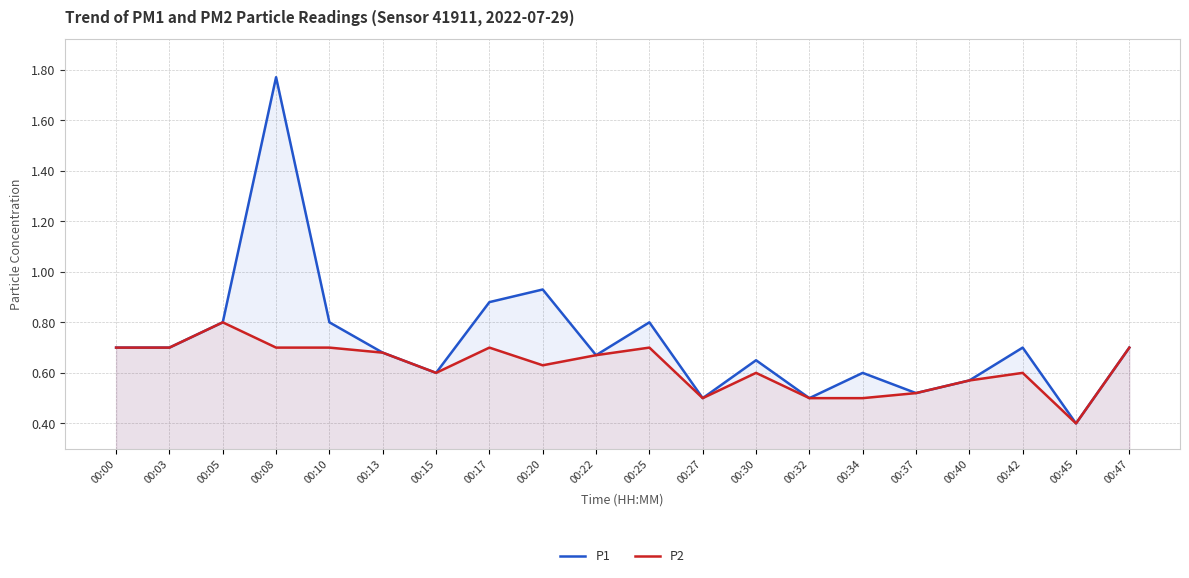

True or false: P1 and P2 intersect in this chart.

False